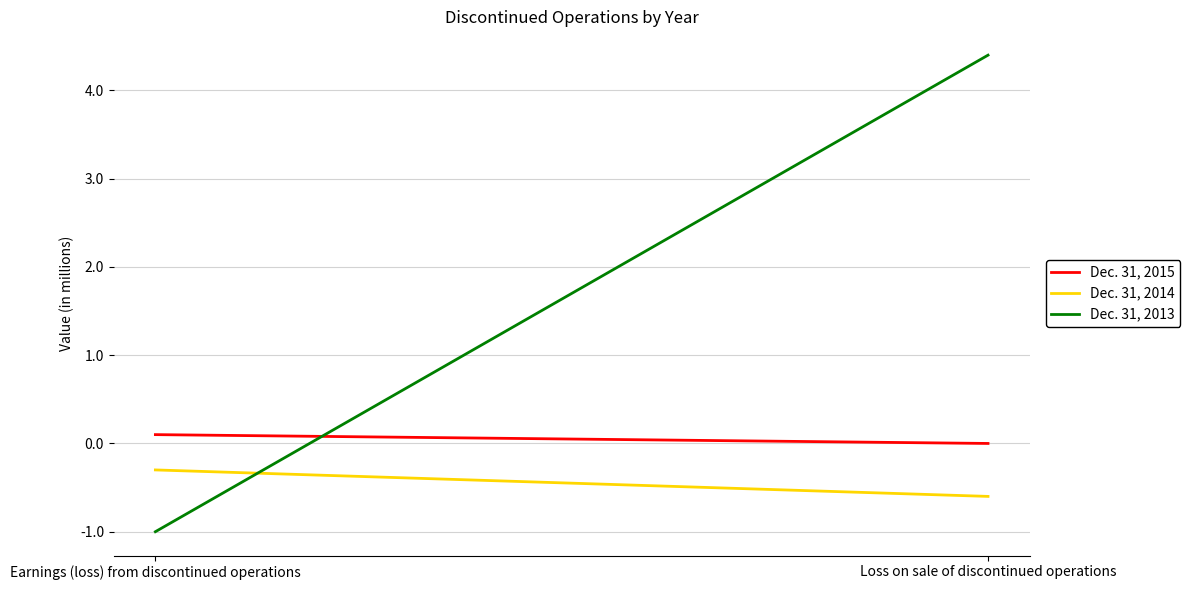

What are all the series names shown in the legend?

Dec. 31, 2015, Dec. 31, 2014, Dec. 31, 2013